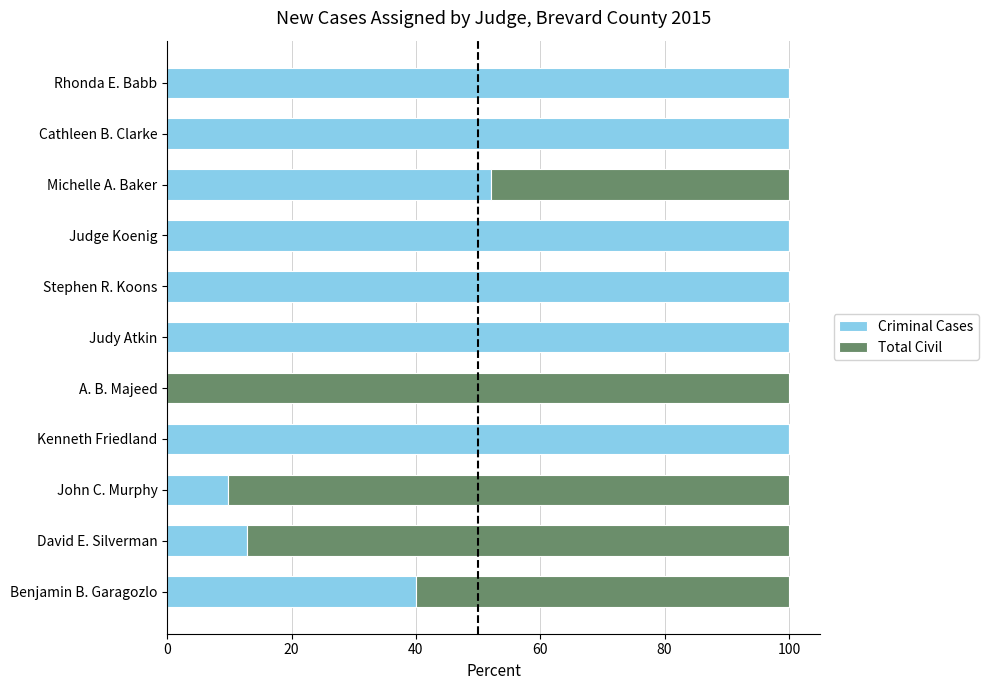

How many distinct data groups are displayed?

2